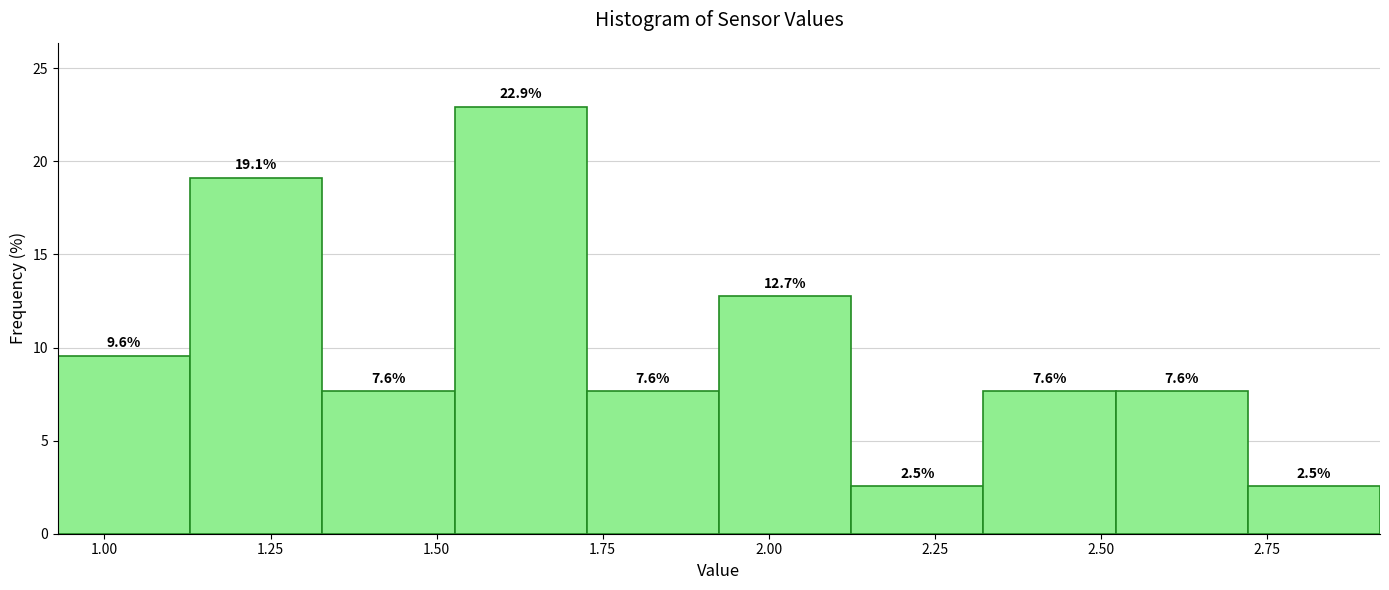

Read against the x-axis, roughly where is the centre of the tallest bar?

1.65